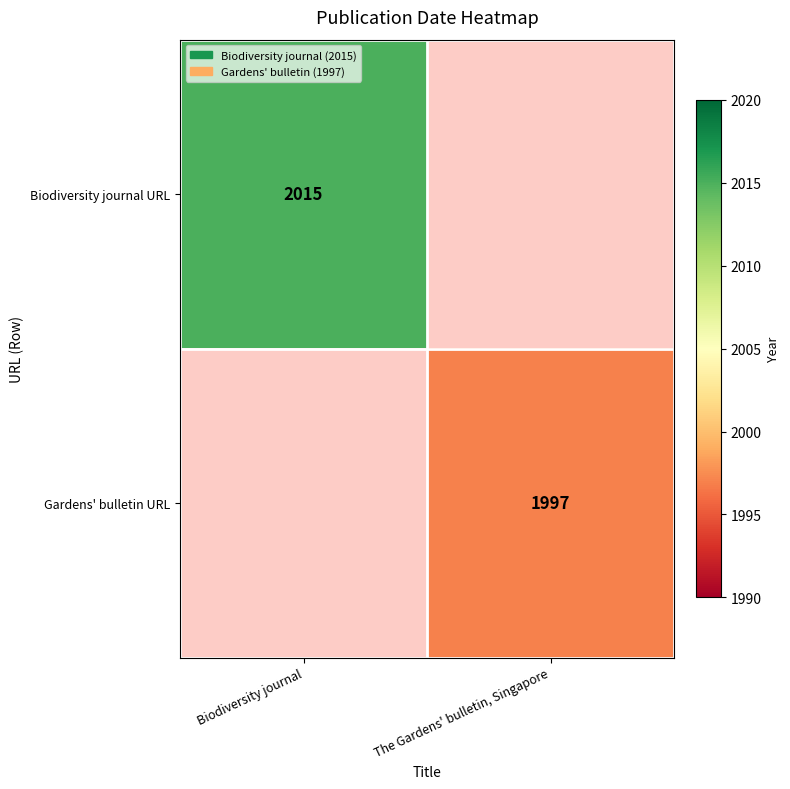

The Biodiversity journal URL series shows 3549.0 at Biodiversity journal. True or false?

False